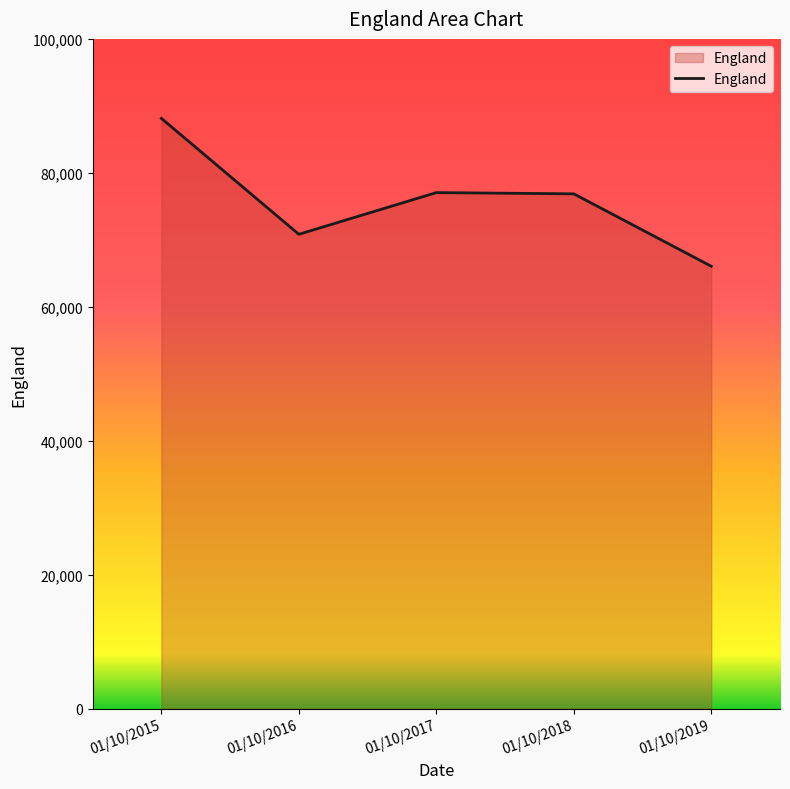

Between 01/10/2019 and 01/10/2017, which is larger?

01/10/2017